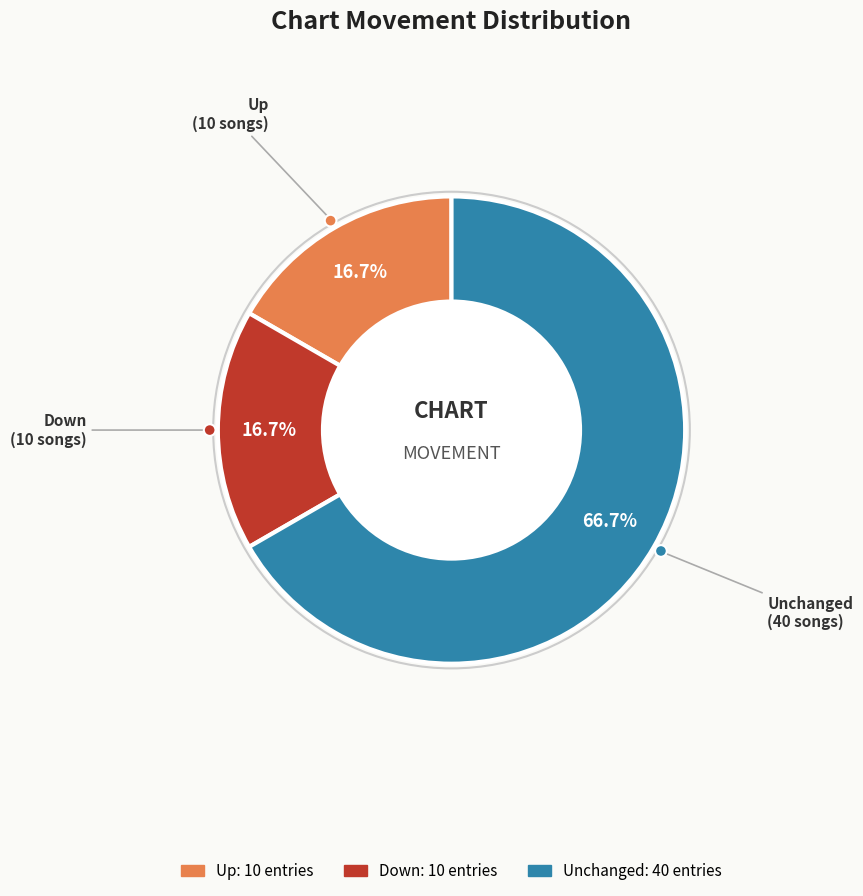

Does any single category account for the majority?

Yes